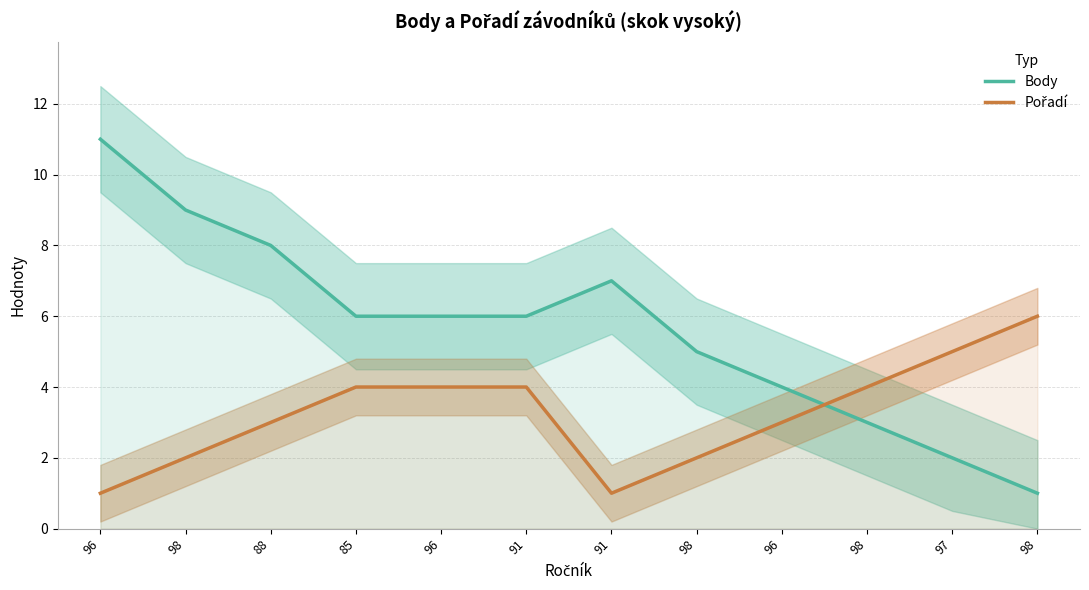

Where does the Body series first go above 6?

96